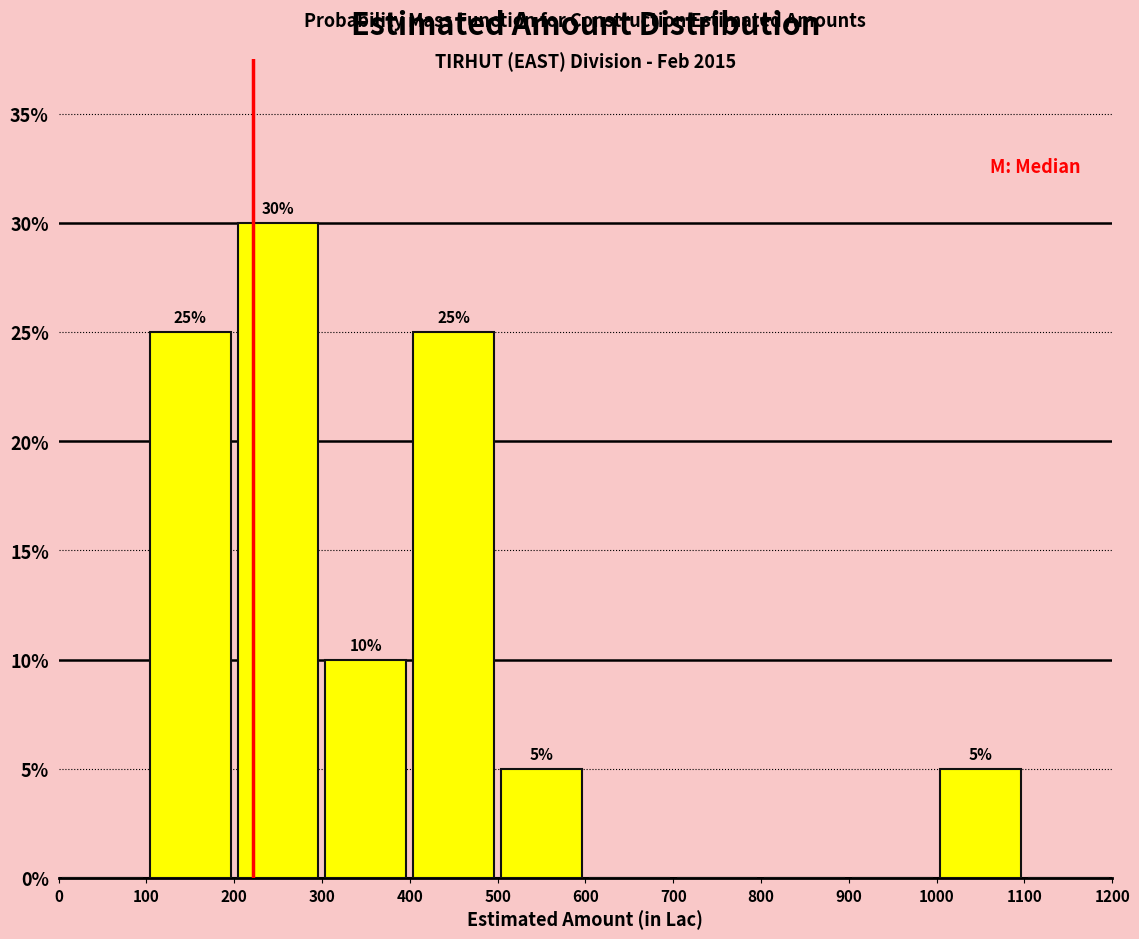

Which range on the x-axis has the tallest bar?

200 to 300